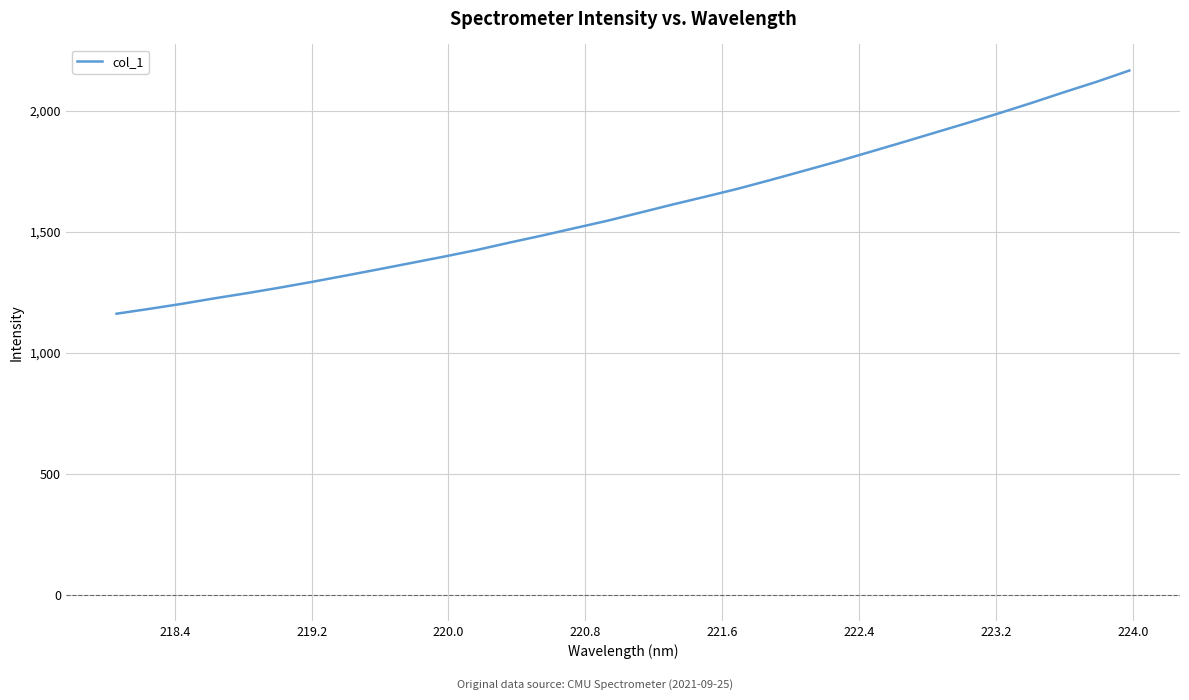

Is this an area chart (filled region under the line)?

No